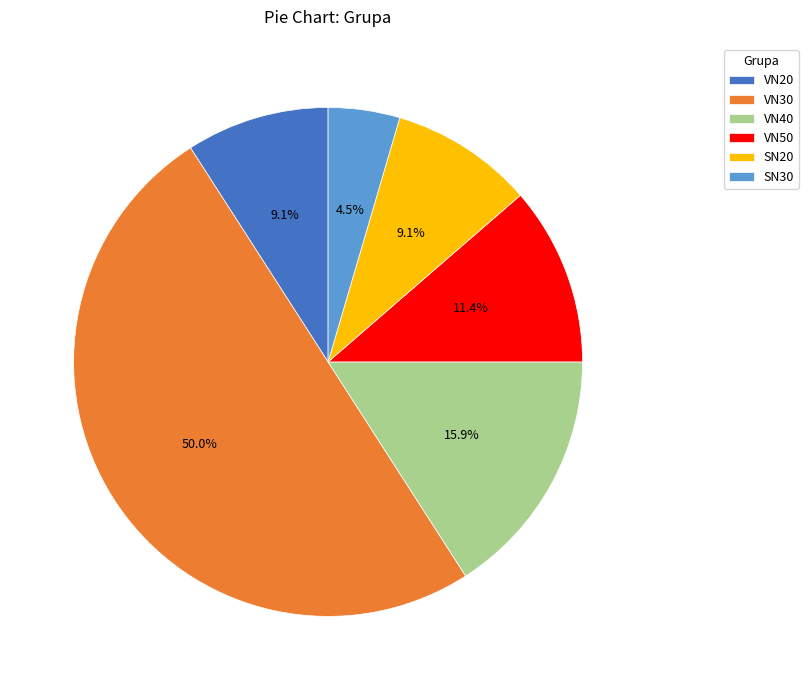

Combined, do VN30 and VN50 account for over 50%?

Yes